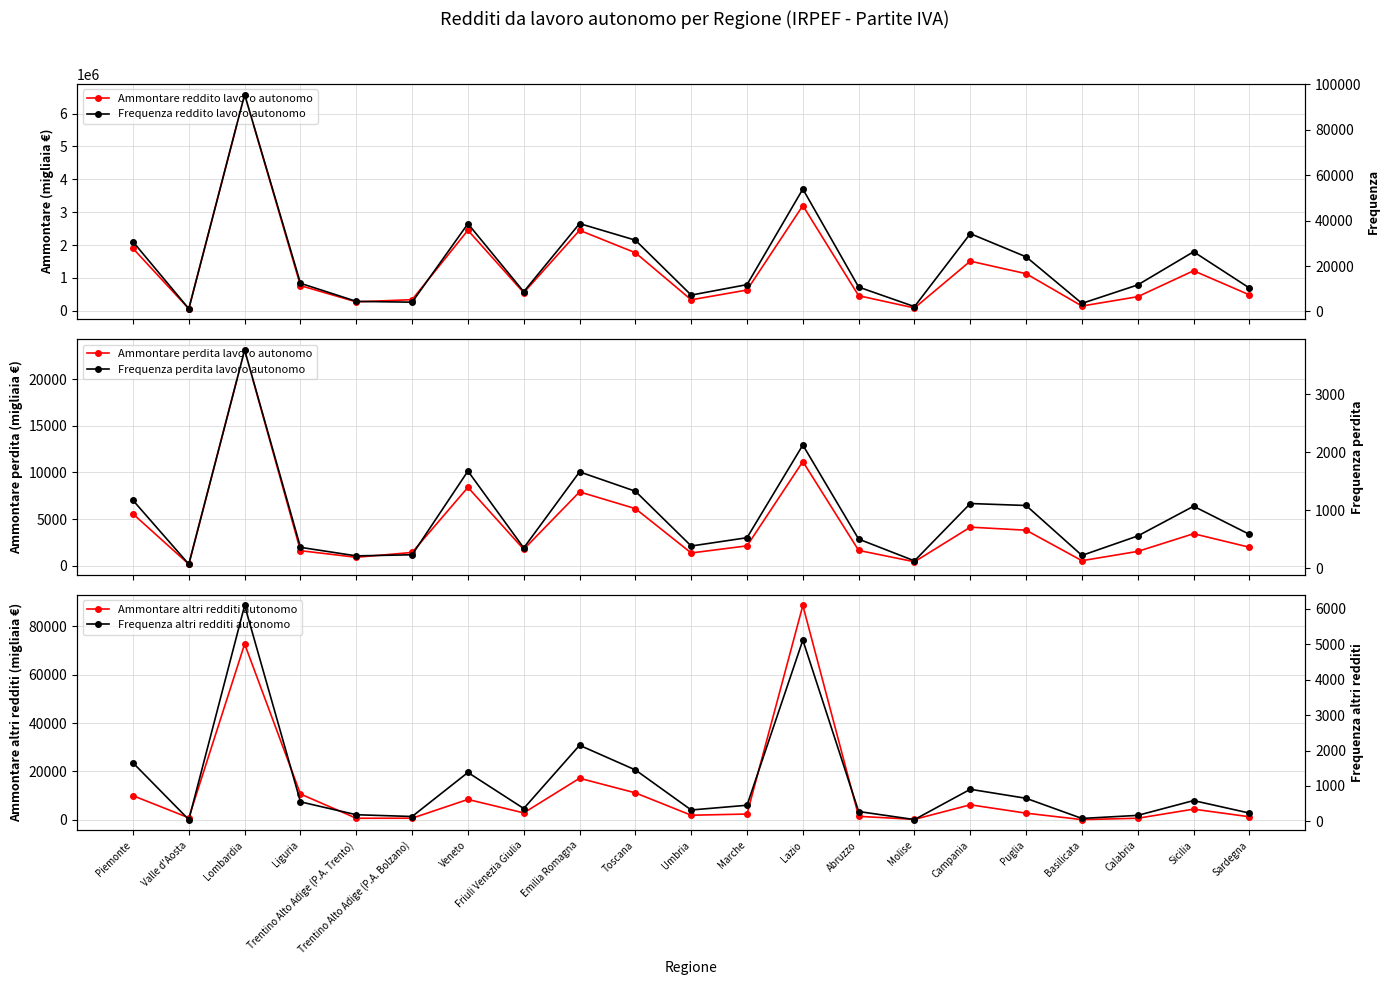

What is the sum of all Frequenza altri redditi autonomo values?

22896